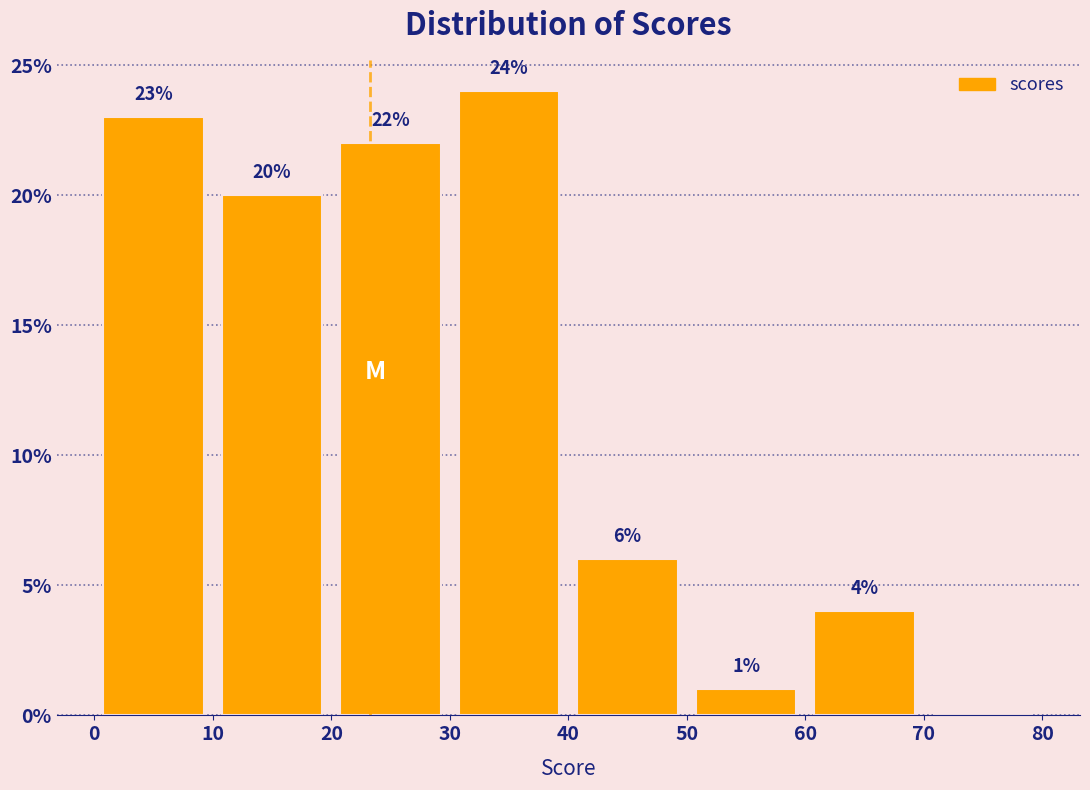

Over which range of the x-axis is the bar tallest?

30 to 40